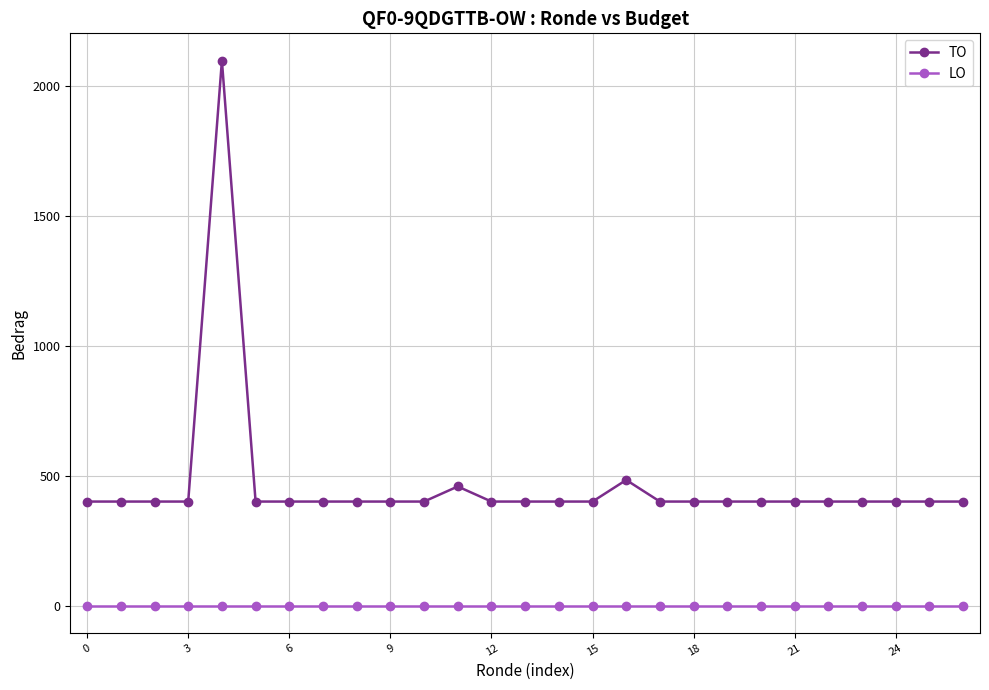

Which series has the widest spread of values?

TO